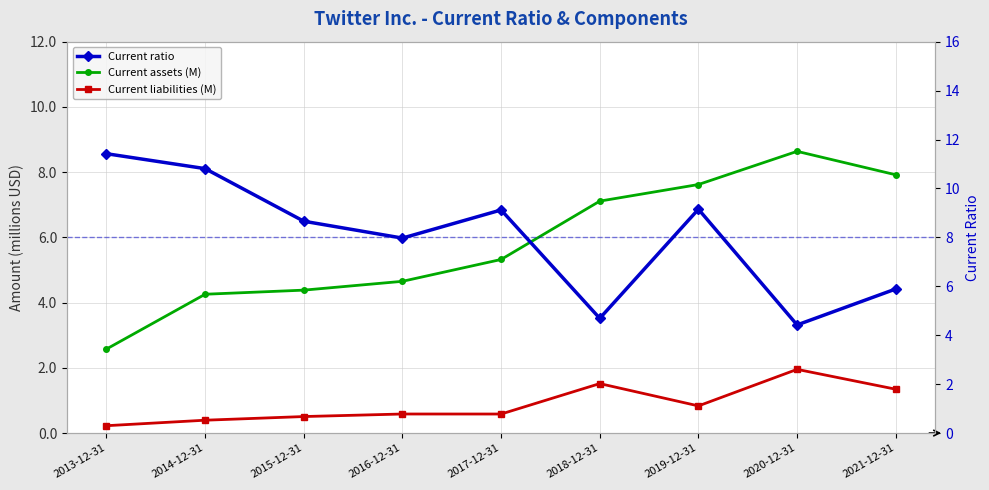

List the series in order of their peak value, lowest first.

Current liabilities (M), Current assets (M), Current ratio